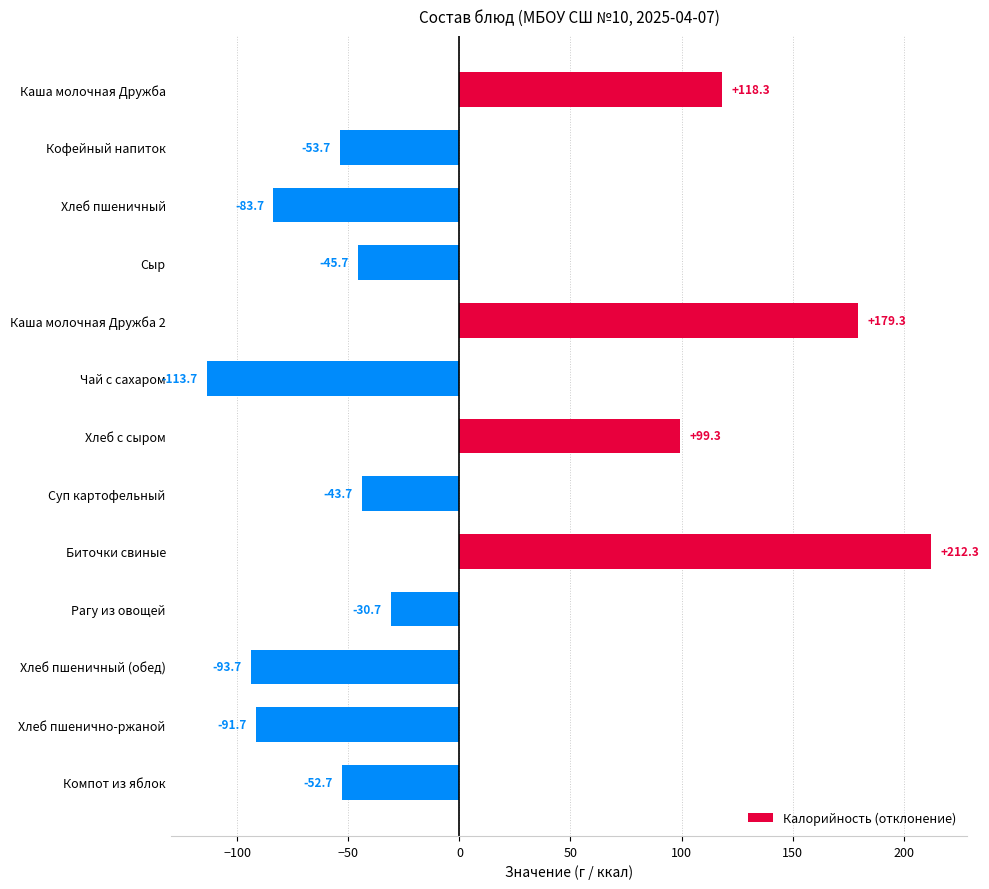

What is the maximum value shown in the chart?

212.3